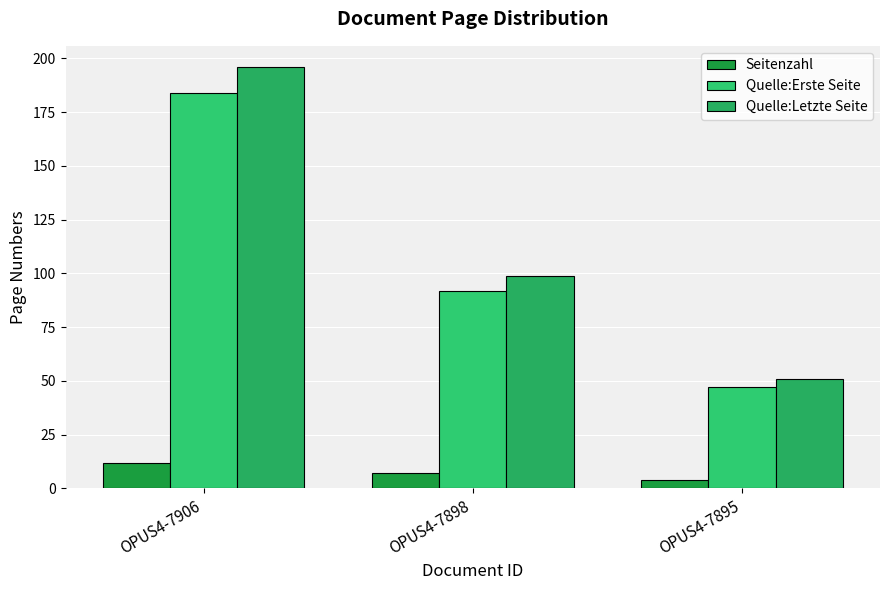

At which label does Quelle:Letzte Seite first exceed 99?

OPUS4-7906